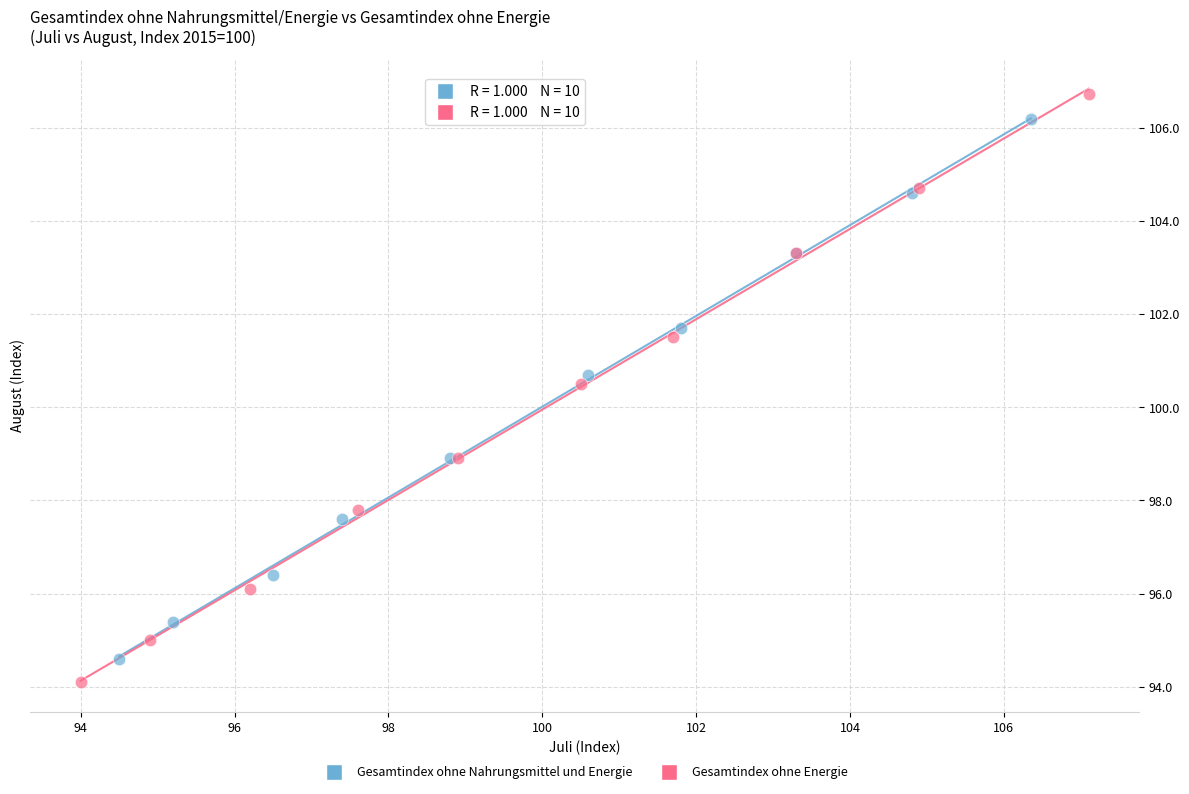

Which series has the widest spread of Y values?

Gesamtindex ohne Energie